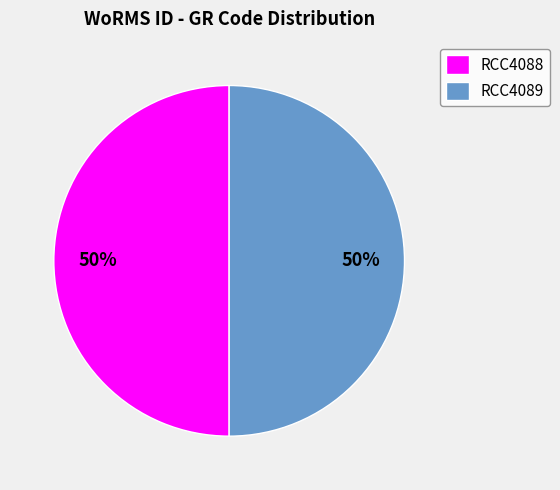

How many slices are in this pie chart?

2